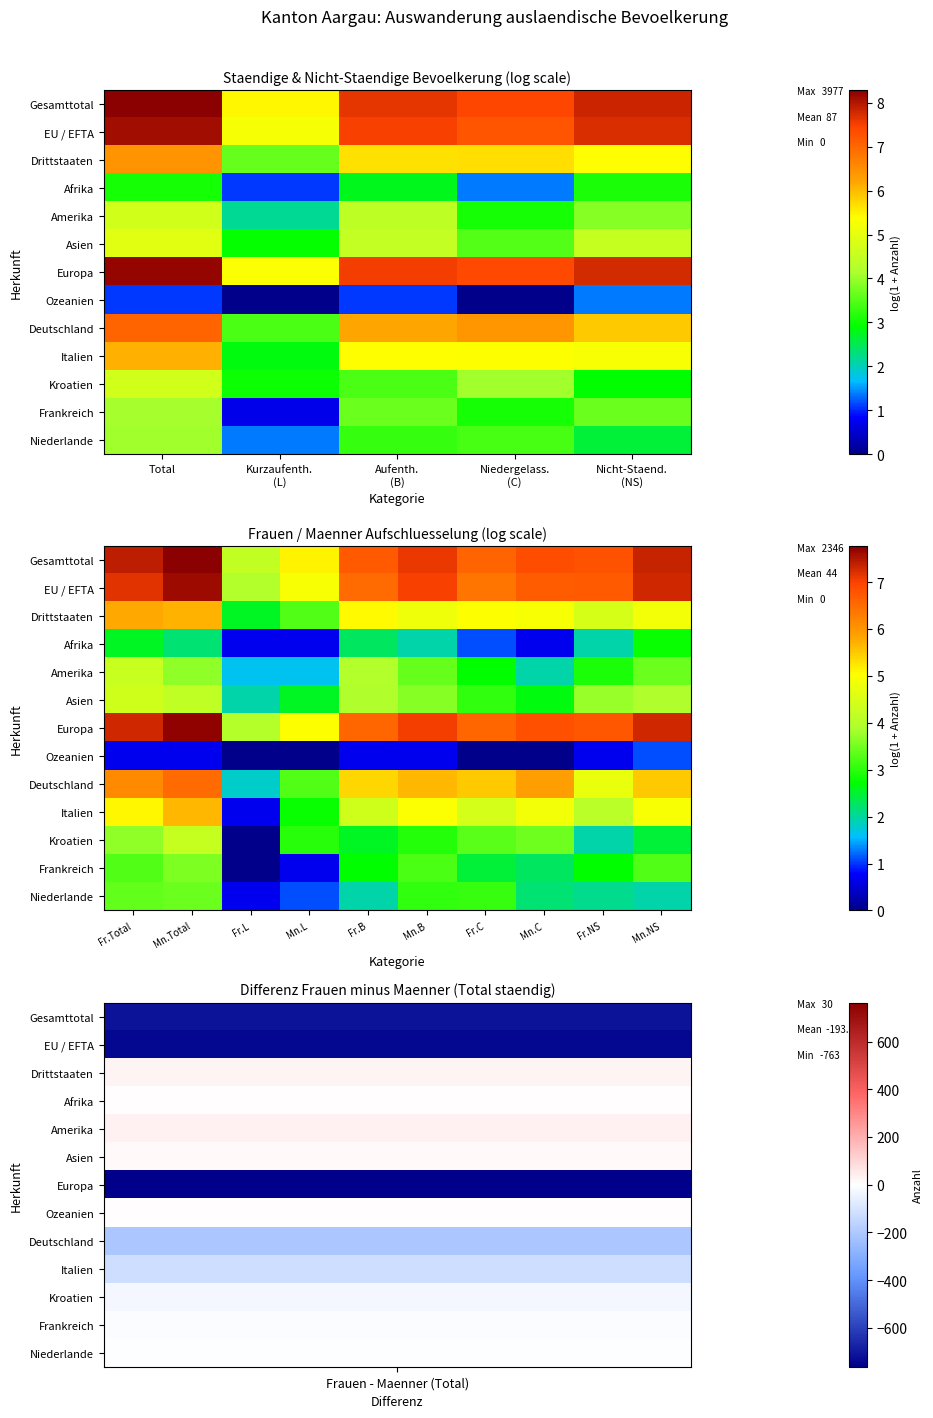

Count the number of categories in the chart.

10